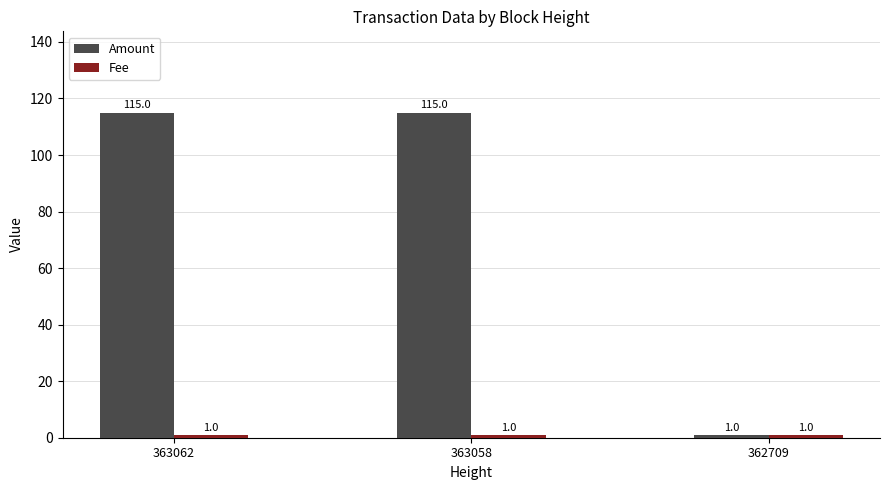

What is the total value across all series at 363062?

116